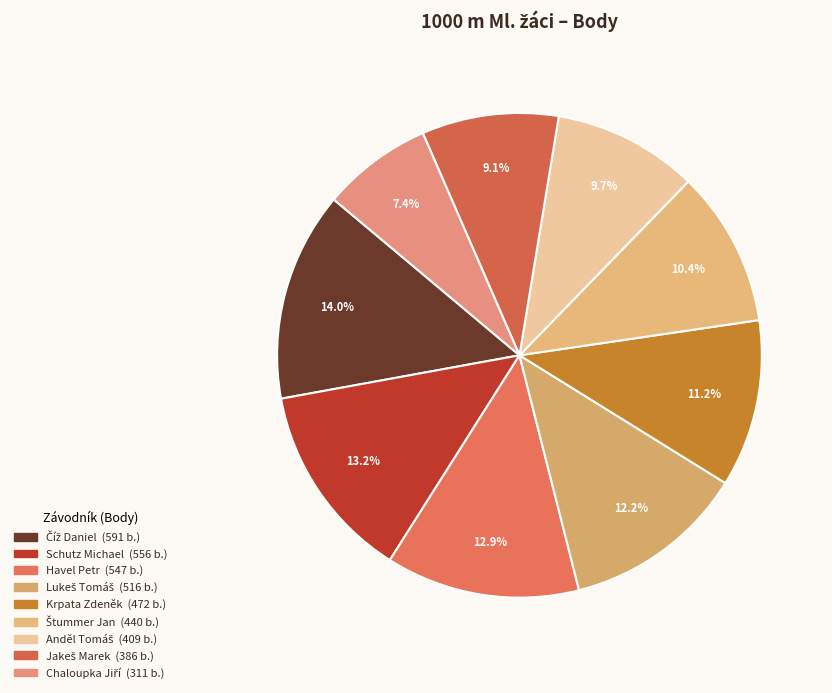

Combined, do Číž Daniel and Štummer Jan account for over 50%?

No